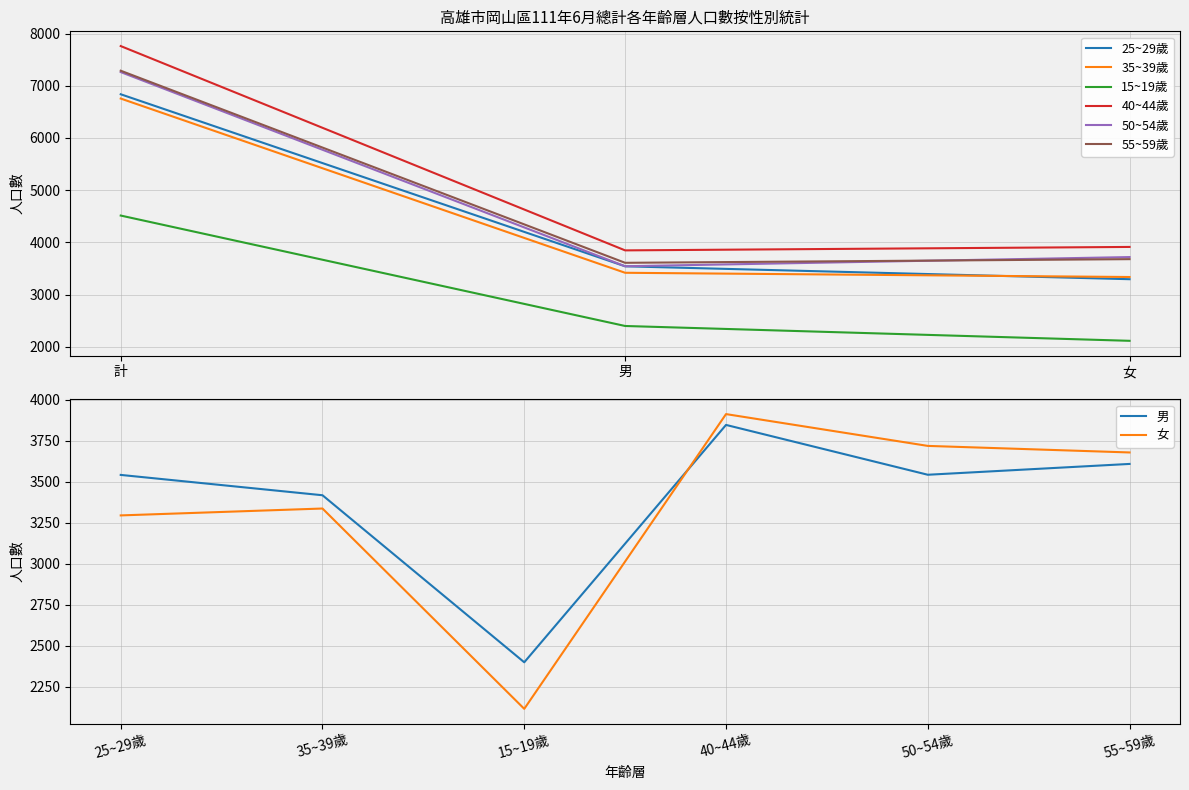

At how many categories does at least one series exceed 4827?

1